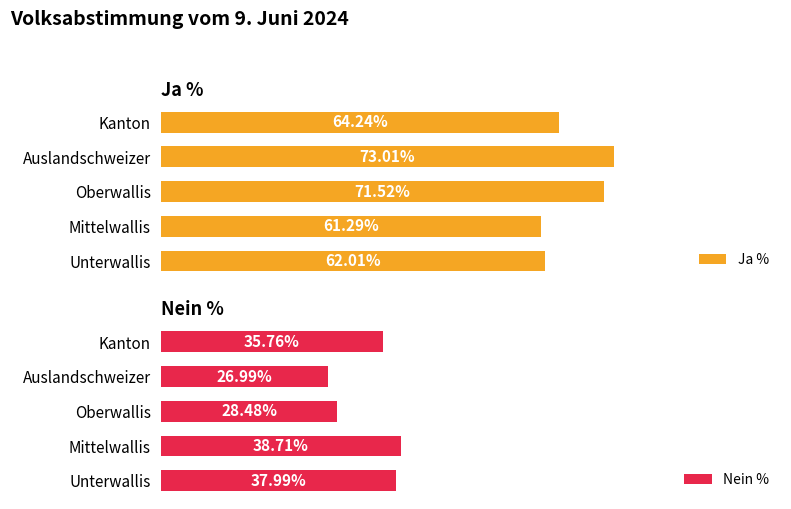

List the labels in order of Nein % value, largest first.

Mittelwallis, Unterwallis, Kanton, Oberwallis, Auslandschweizer